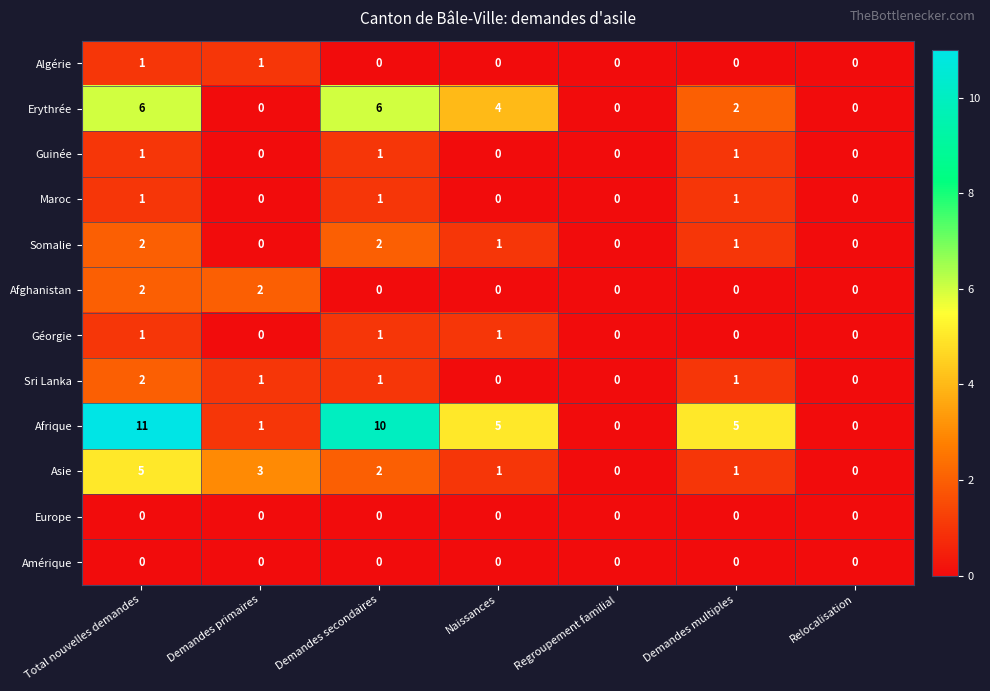

Which series changed the most between Naissances and Regroupement familial?

Afrique